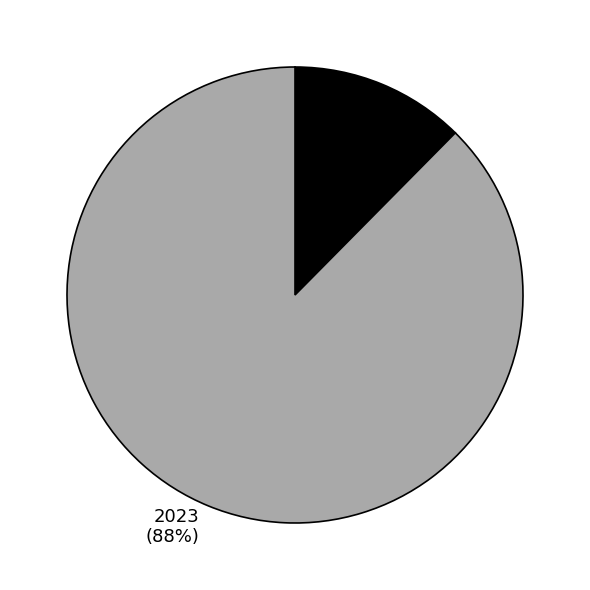

Is there any slice that represents more than half of the pie?

Yes